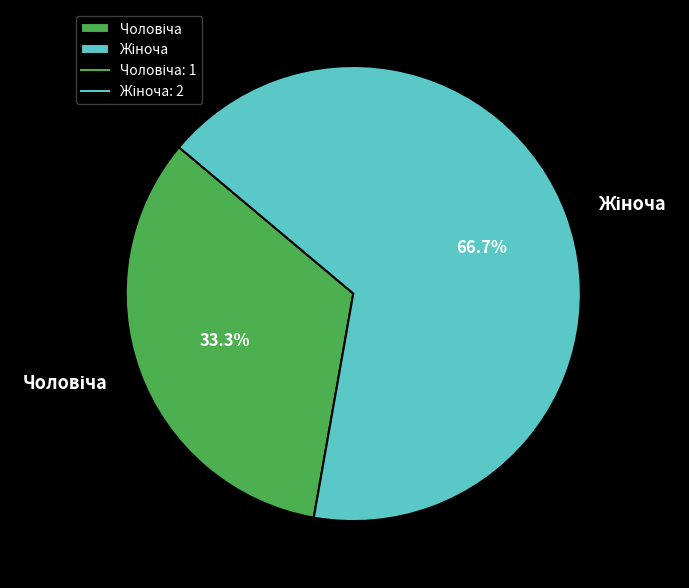

Is there a majority slice in this chart?

Yes